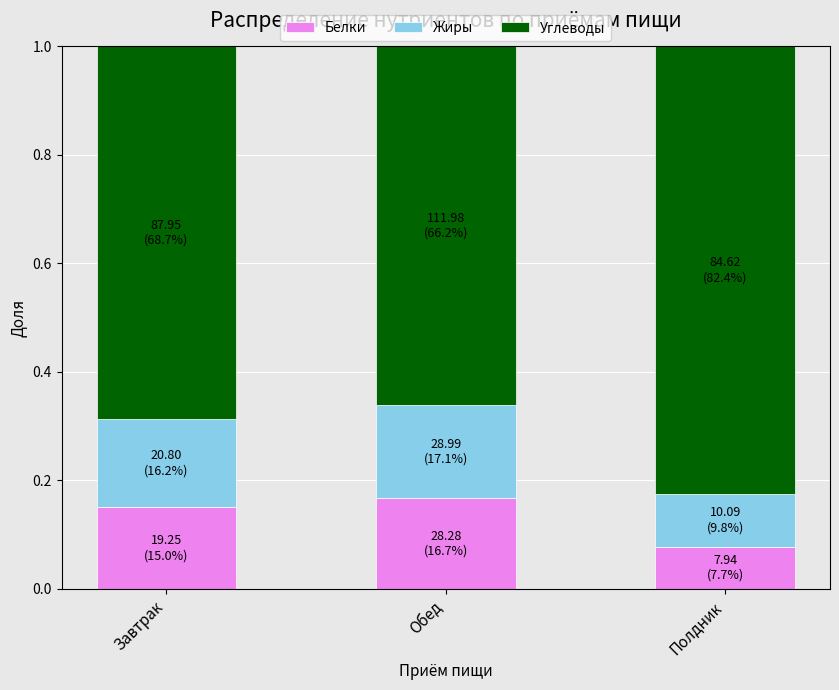

What is the total value across all series at Завтрак?

1.0